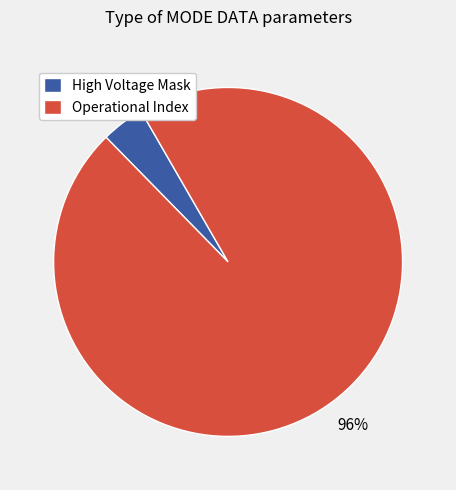

Count the number of slices in the pie.

2